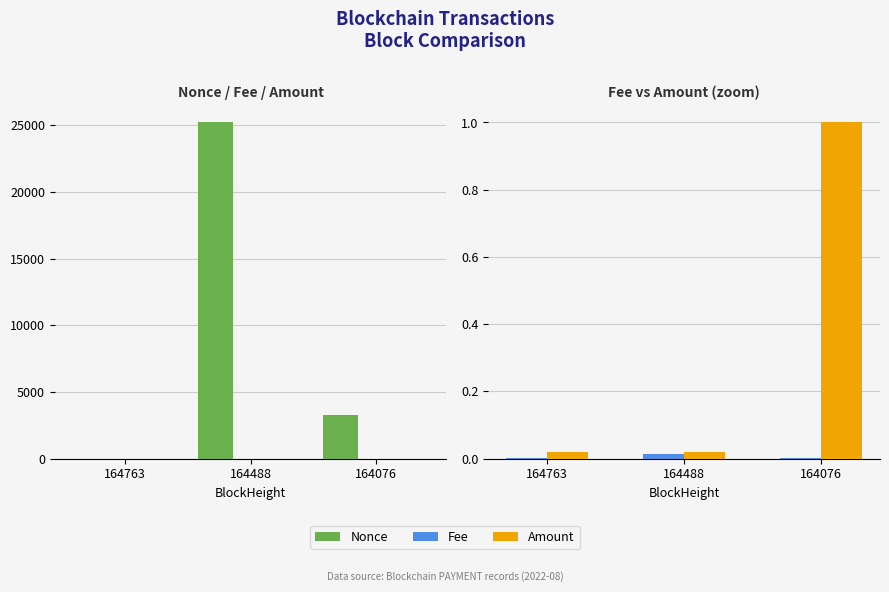

Is it true that Nonce equals 5111.4 at 164076?

False